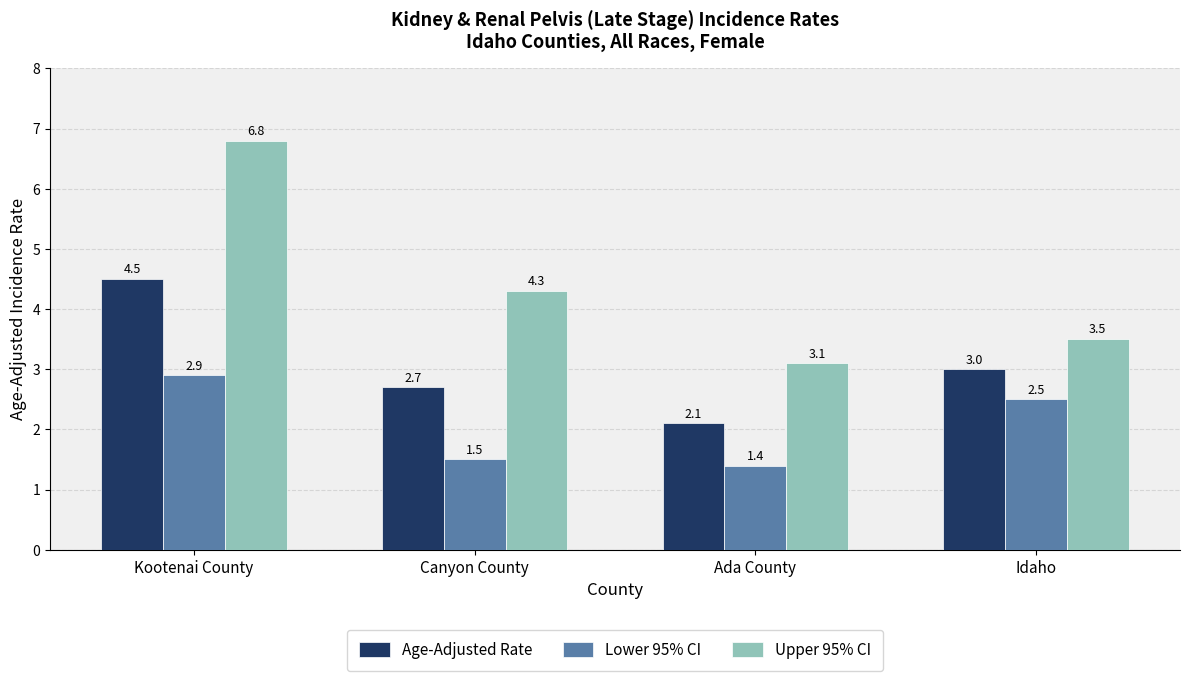

The value of Lower 95% CI at Kootenai County is 4.0. True or false?

False